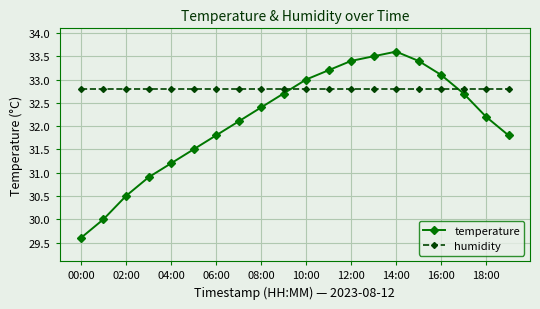

Which series has the largest total across all categories?

humidity